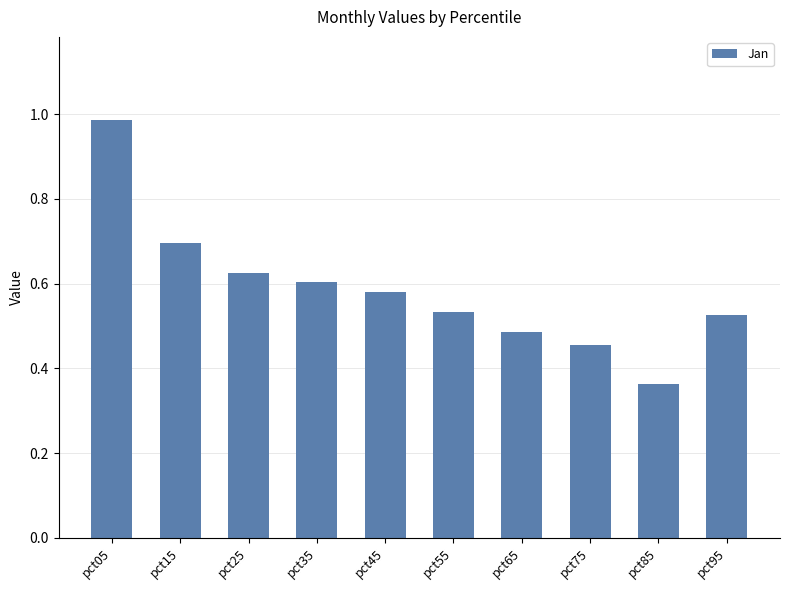

Between pct25 and pct05, which is larger?

pct05